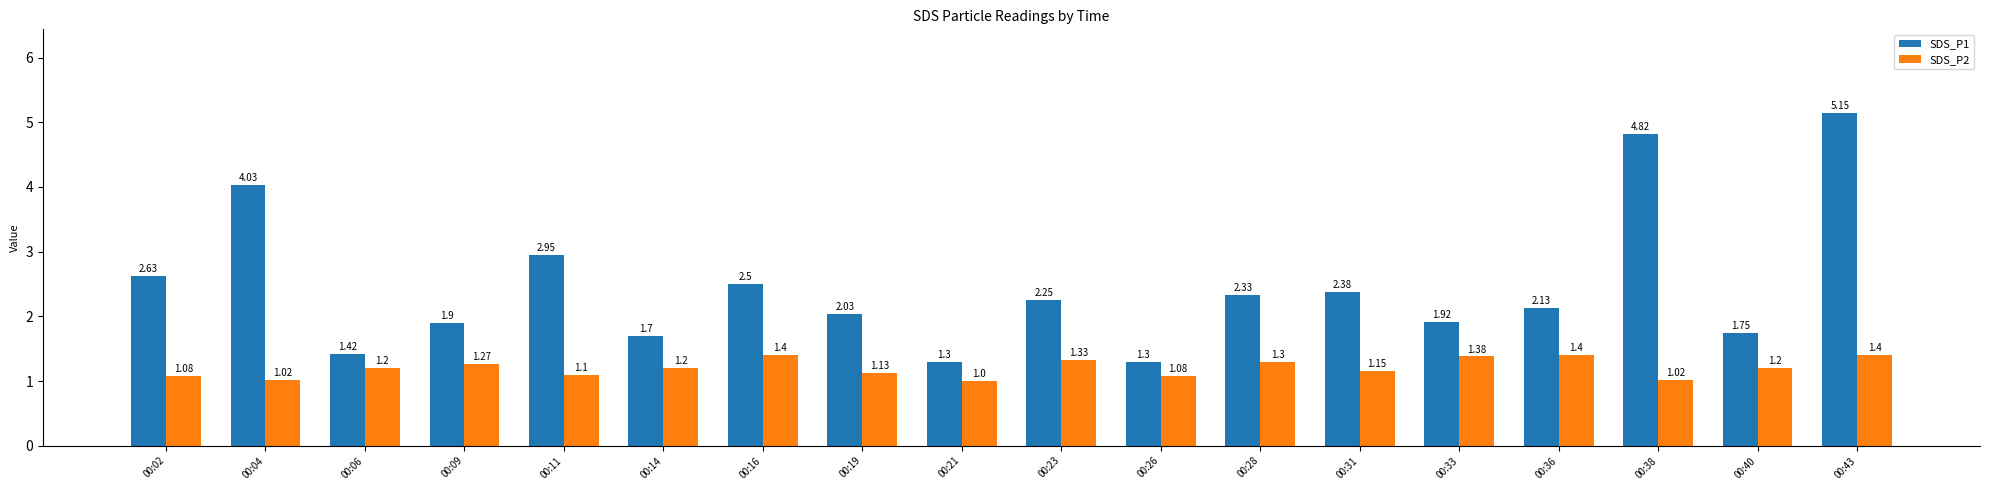

Which label corresponds to the largest value in the chart?

00:43